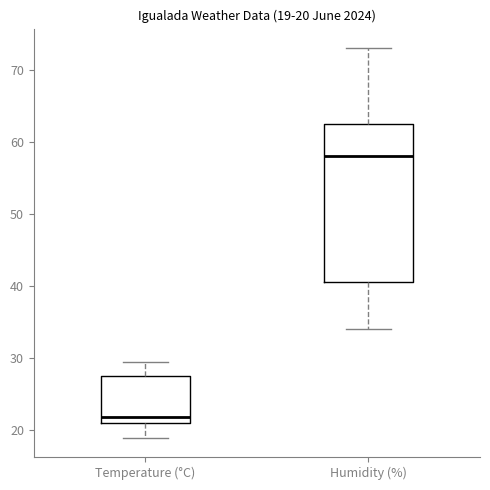

Which box's median line is the lowest?

Temperature (°C)